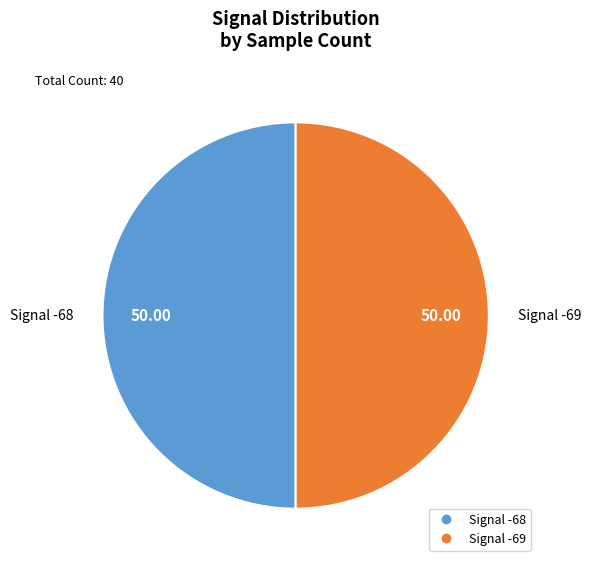

How many segments does this pie chart have?

2